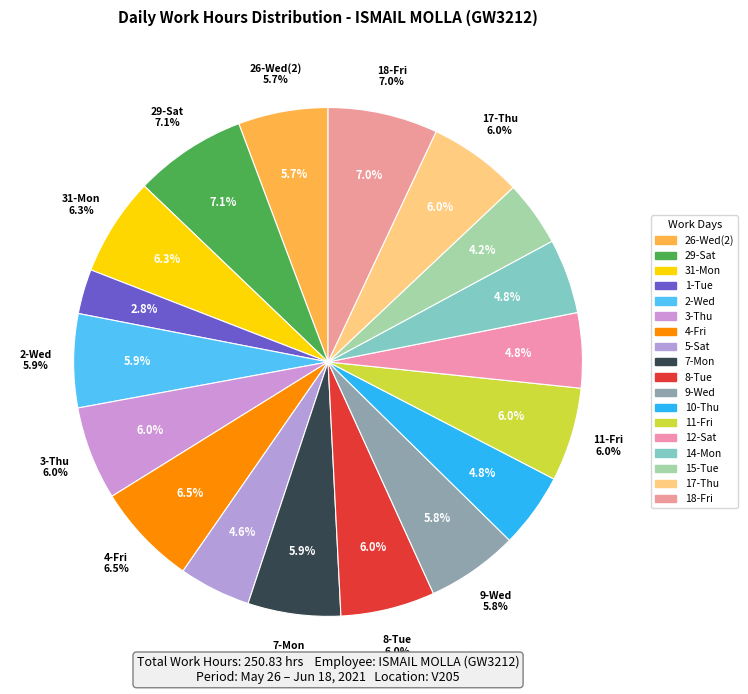

Which category has the smallest portion of the pie?

1-Tue